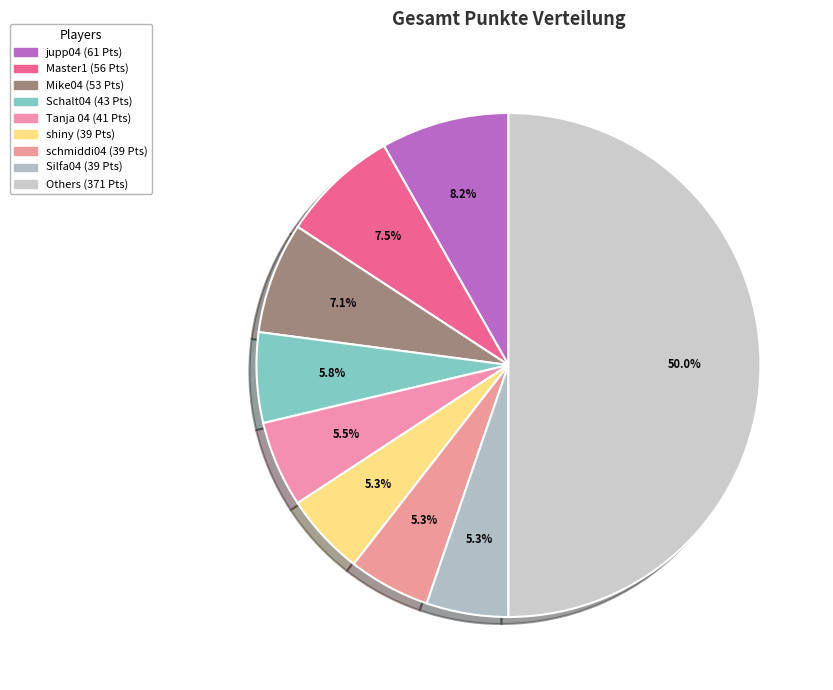

Count the number of slices in the pie.

9